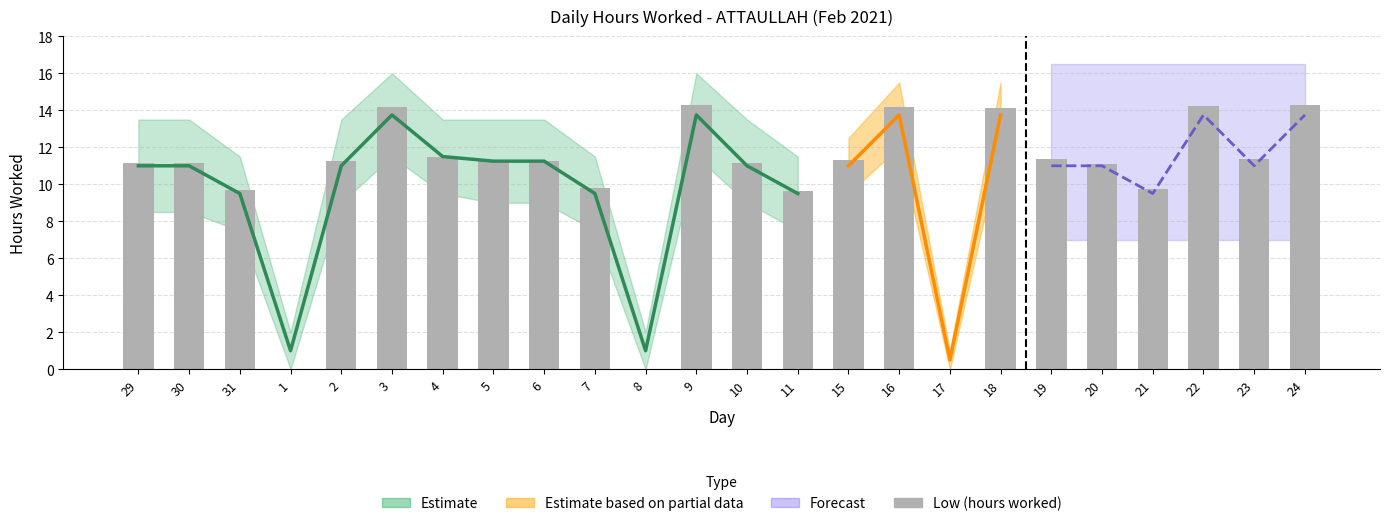

Does the chart contain any negative values?

No